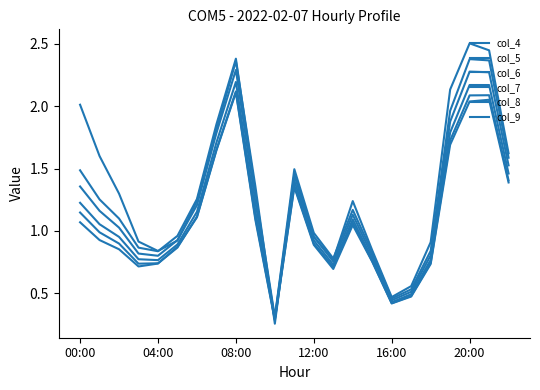

How many intersections are there between col_8 and col_4?

2